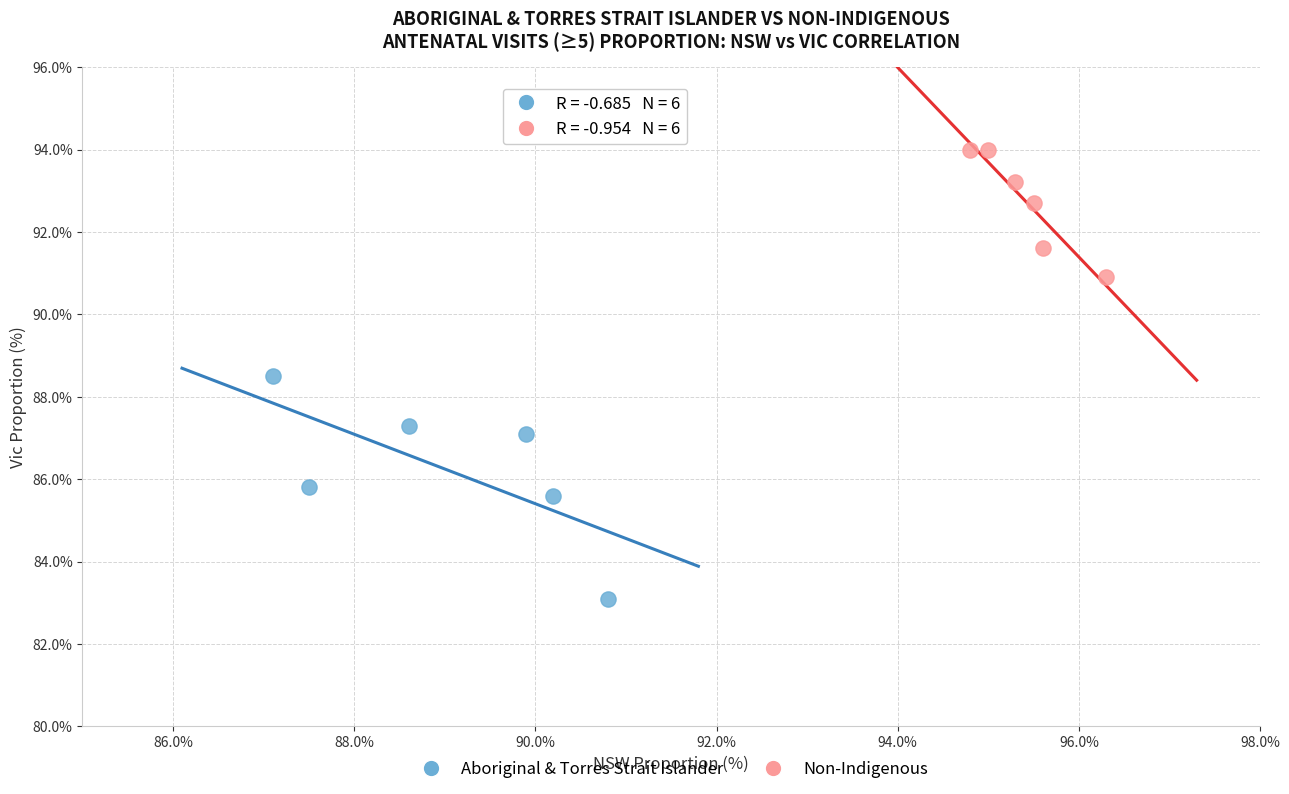

What are all the series names shown in the legend?

Aboriginal & Torres Strait Islander, Non-Indigenous